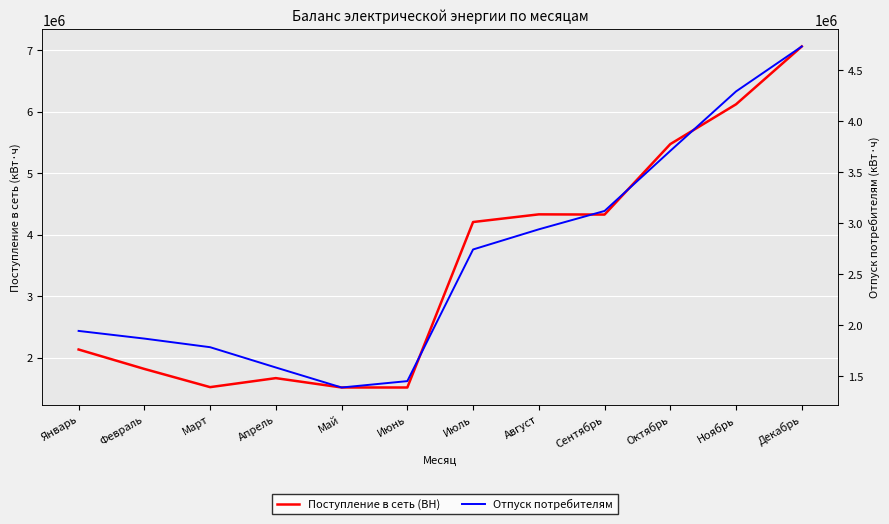

At which label does Отпуск потребителям first exceed 2742686?

Август